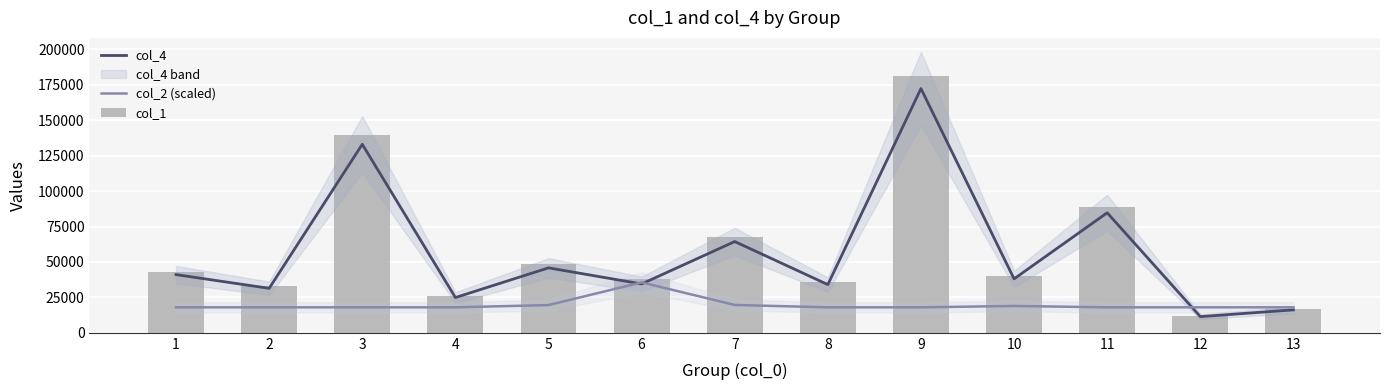

What is the difference between the maximum and minimum values in the col_2 (scaled) series?

17594.4